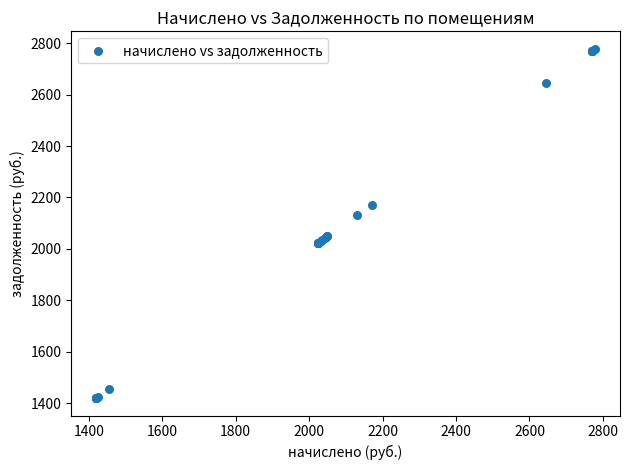

What Y value in the scatter plot is closest to 2099?

2131.2